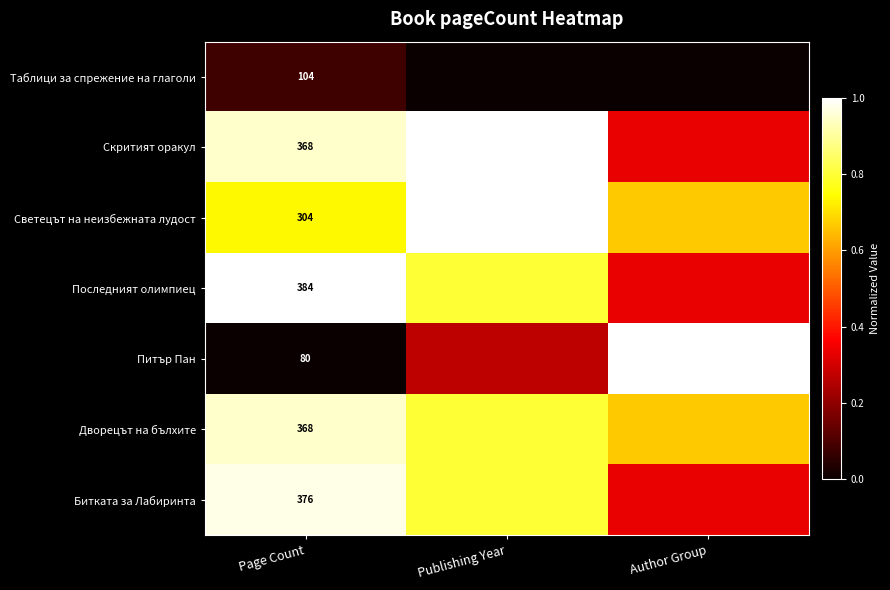

What is the spread (max minus min) of values at Author Group?

1.0